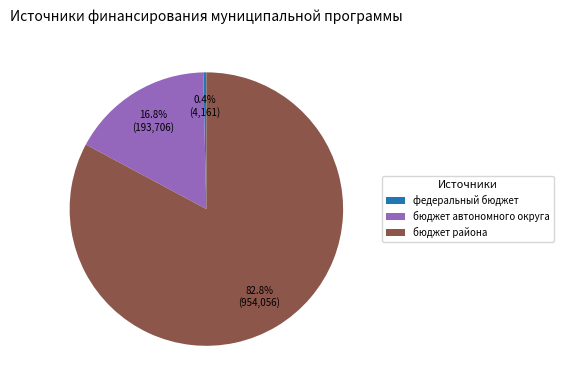

Count the number of slices in the pie.

3